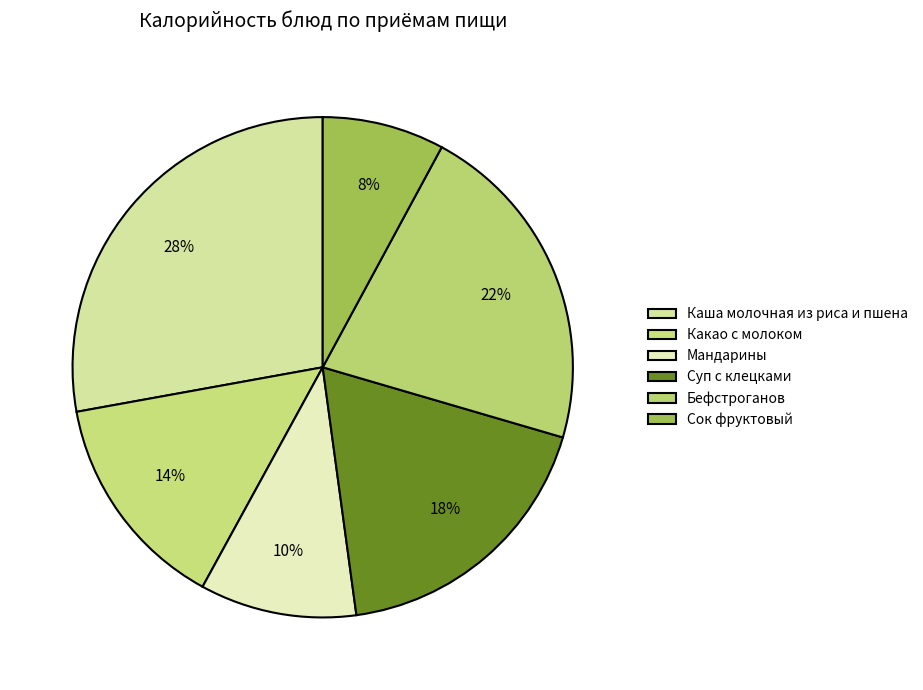

How many segments does this pie chart have?

6